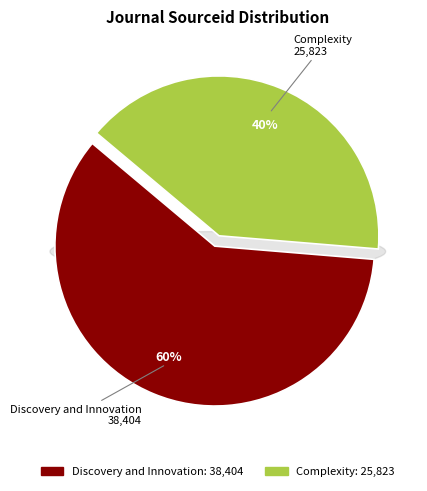

What percentage is the Complexity slice, to the nearest percent?

40%